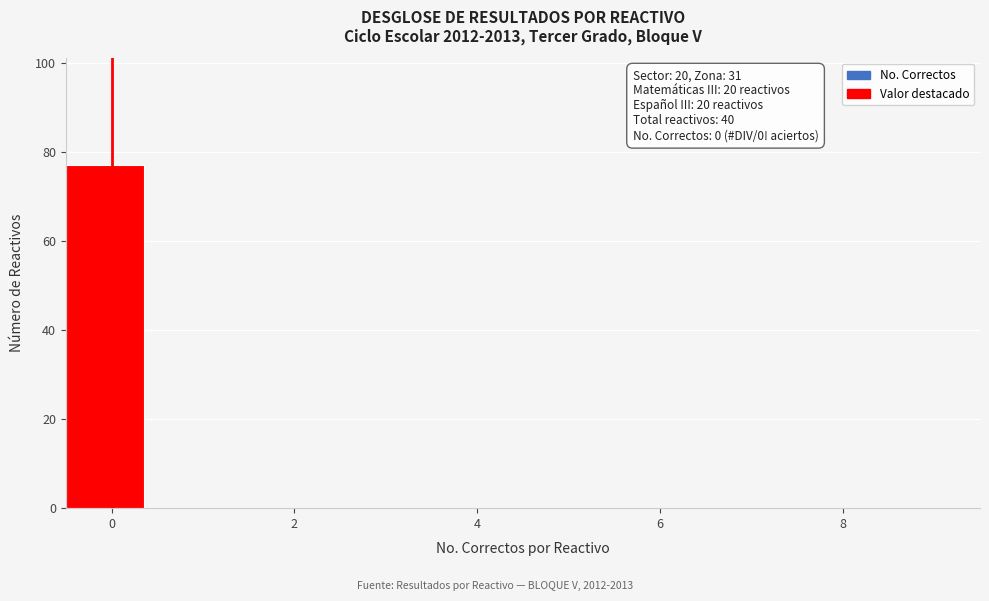

Over which range of the x-axis is the bar tallest?

-0.50 to 0.45